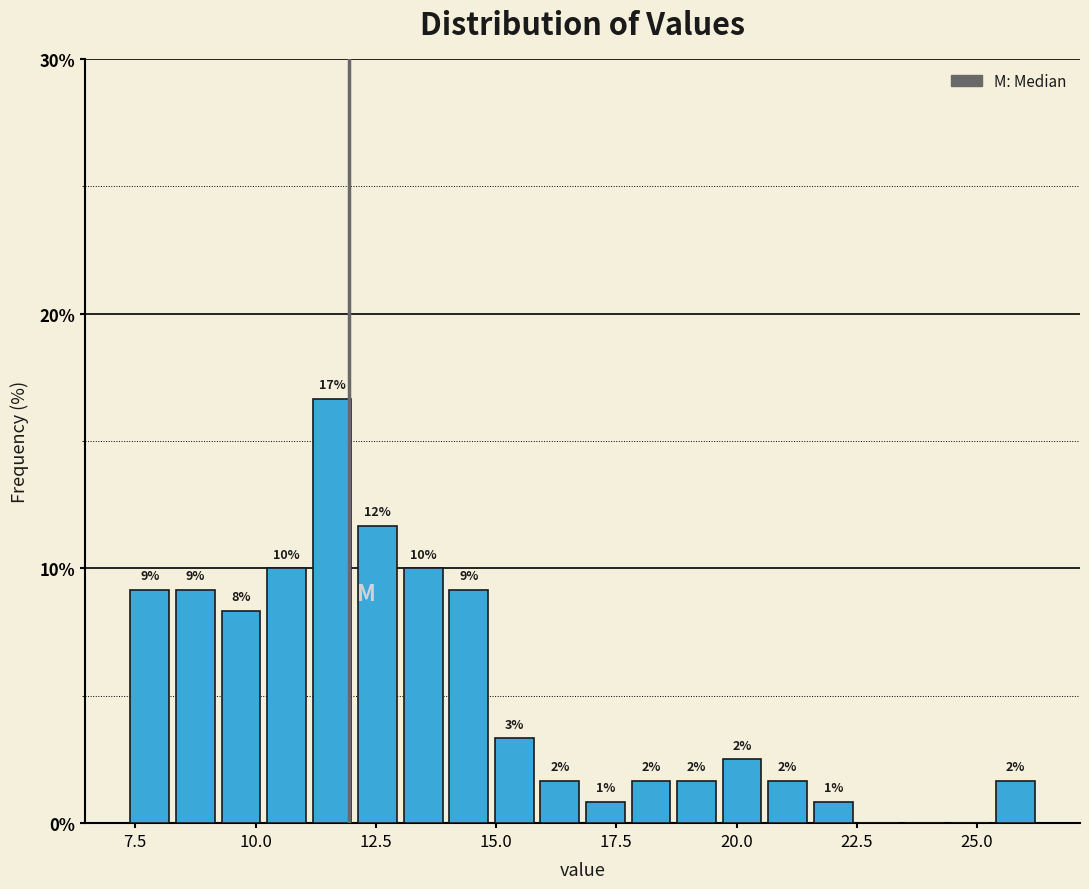

Around what value on the x-axis is the tallest bar? Give the approximate position of its centre, as read against the axis.

11.5